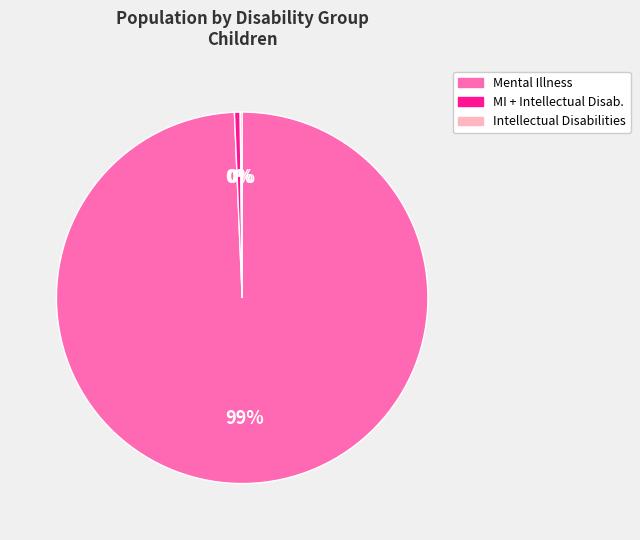

True or false: MI + Intellectual Disab. accounts for 0% of the total.

True